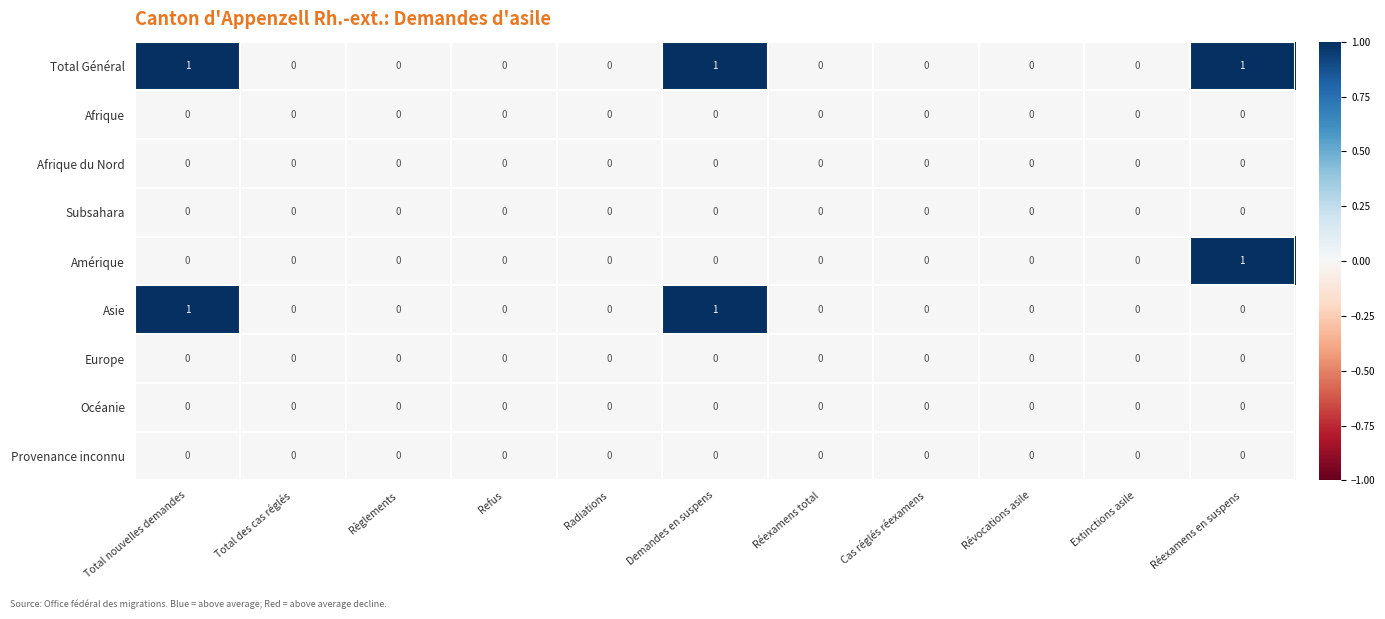

Which series has the largest total across all categories?

Total Général